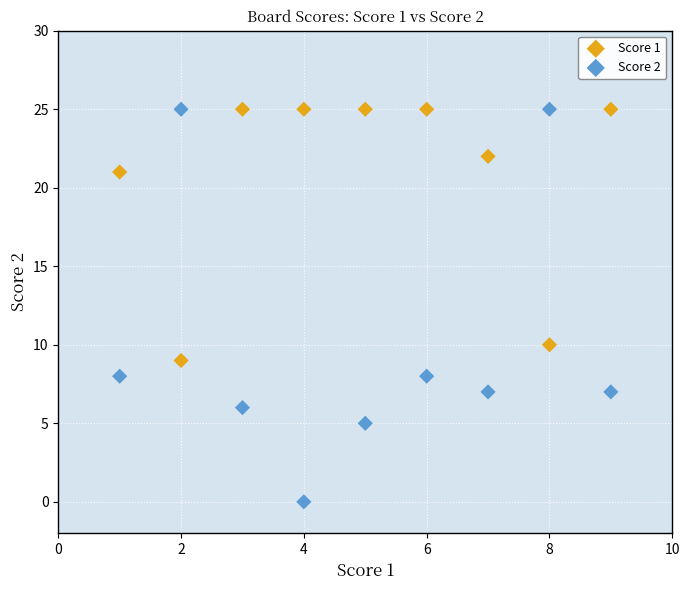

What is the X range (max minus min) for the scatter plot?

8